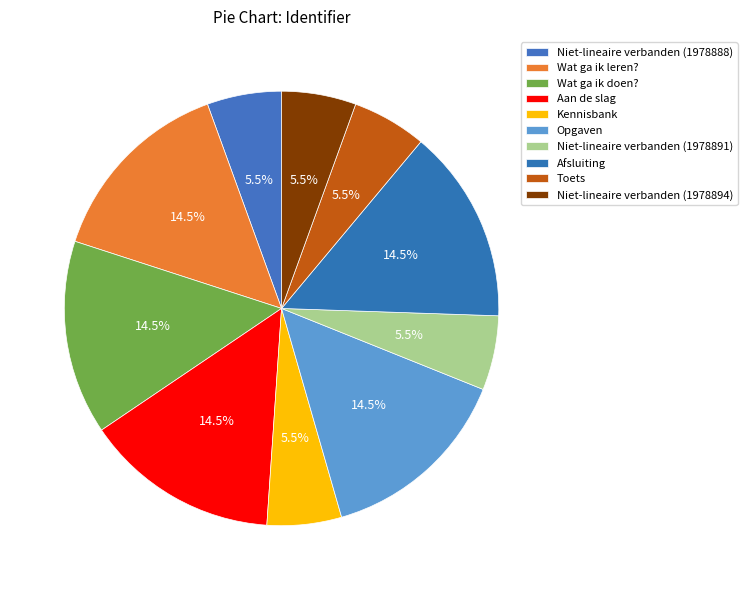

To the nearest percent, what is the combined percentage of Kennisbank and Toets?

11%